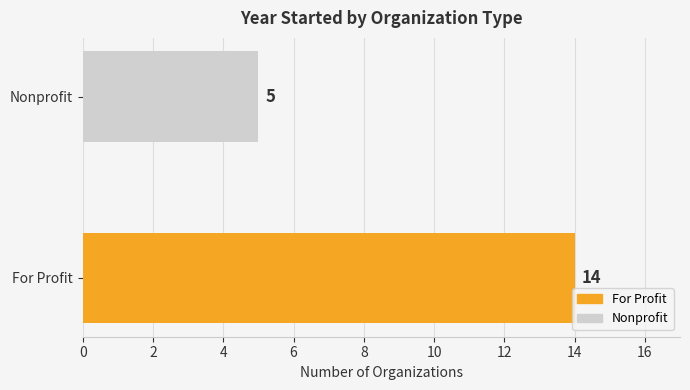

What is the value of the 1st bar from the left?

14